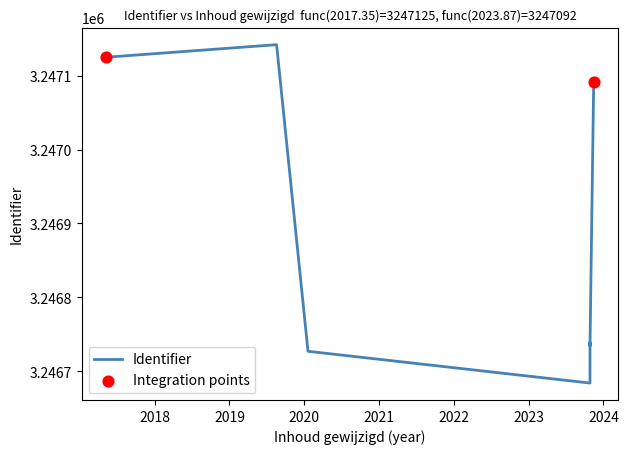

Which has a higher value, 2019-08-19 or 2020-01-20?

2019-08-19